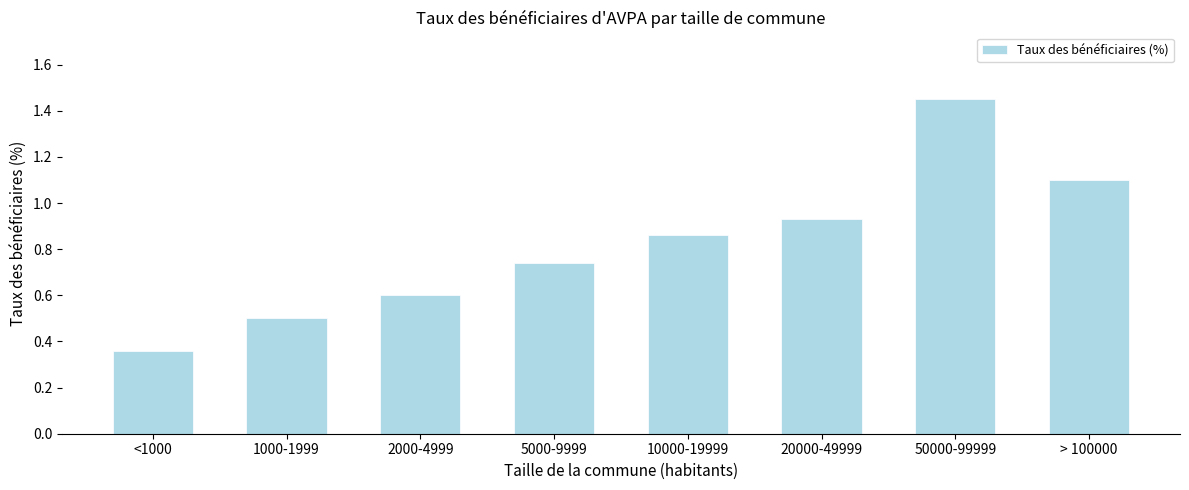

Read the value at > 100000.

1.1